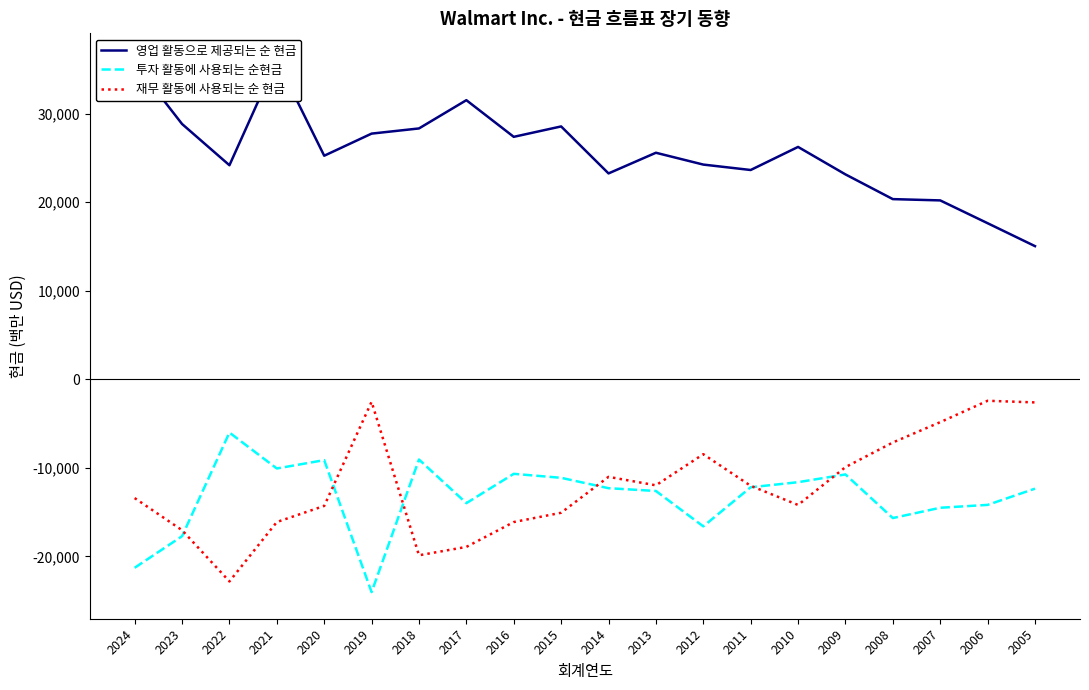

What is the difference between the second highest and second lowest values in the 영업 활동으로 제공되는 순 현금 series?

18093